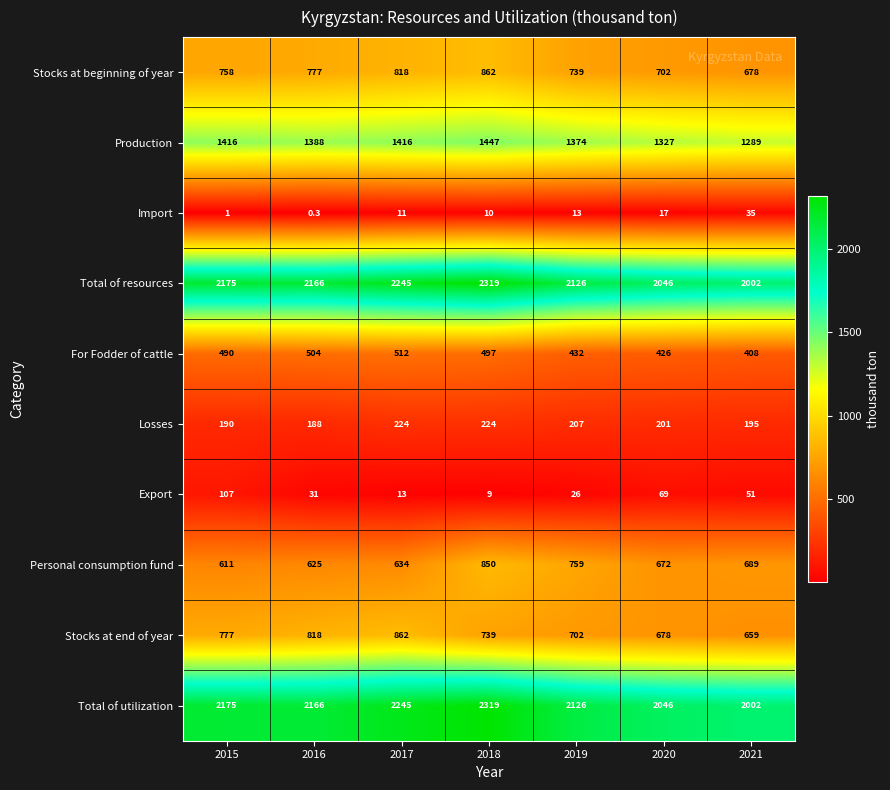

Which series changed the most between 2015 and 2017?

Export